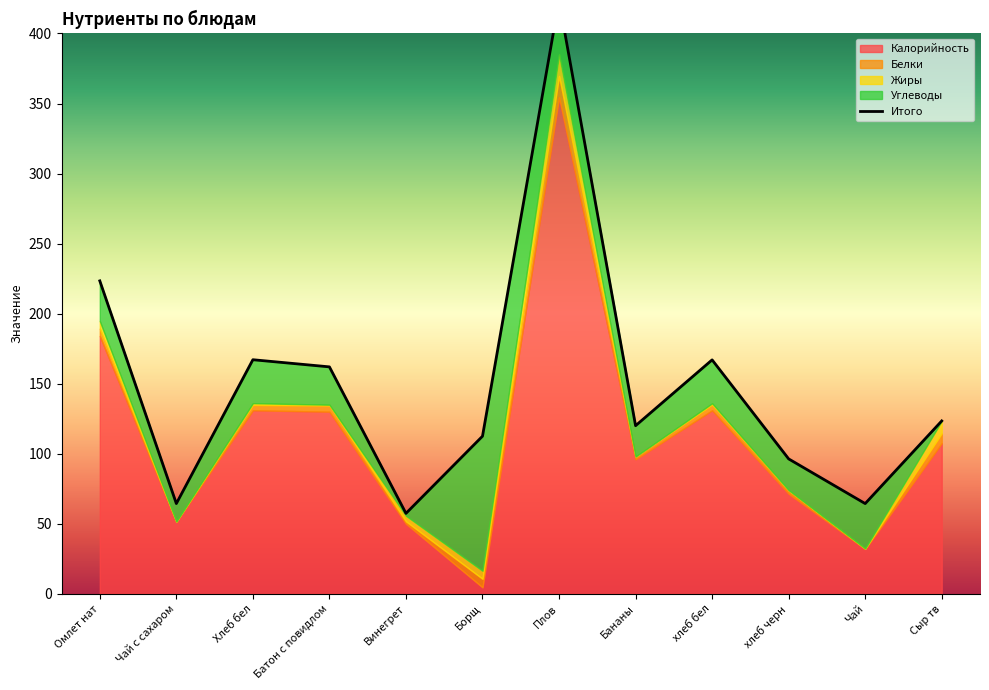

How many values in the Белки series exceed 4?

5